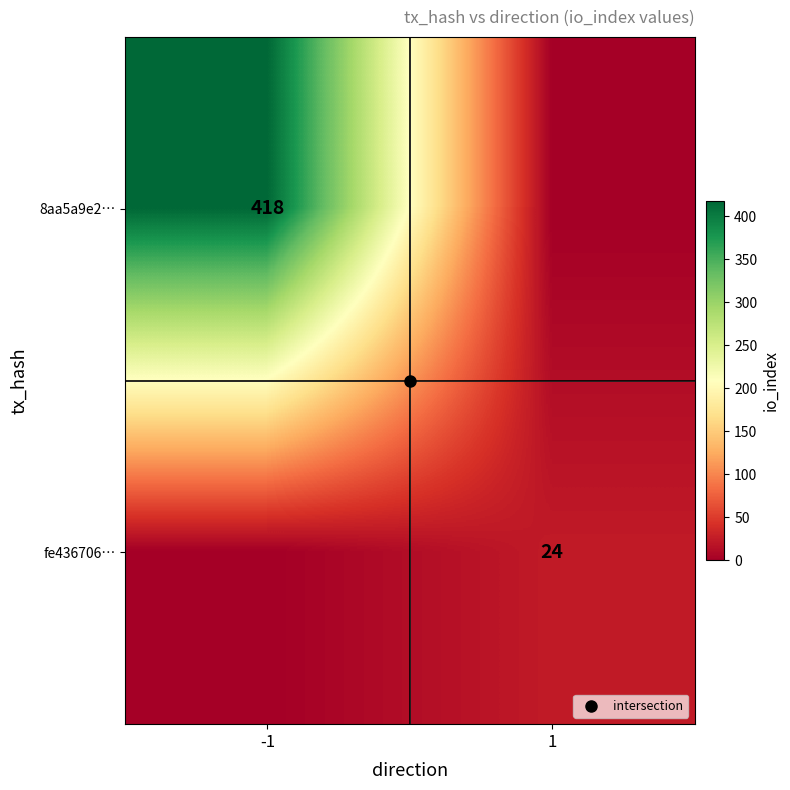

The value of fe436706… at 1 is 24. True or false?

True